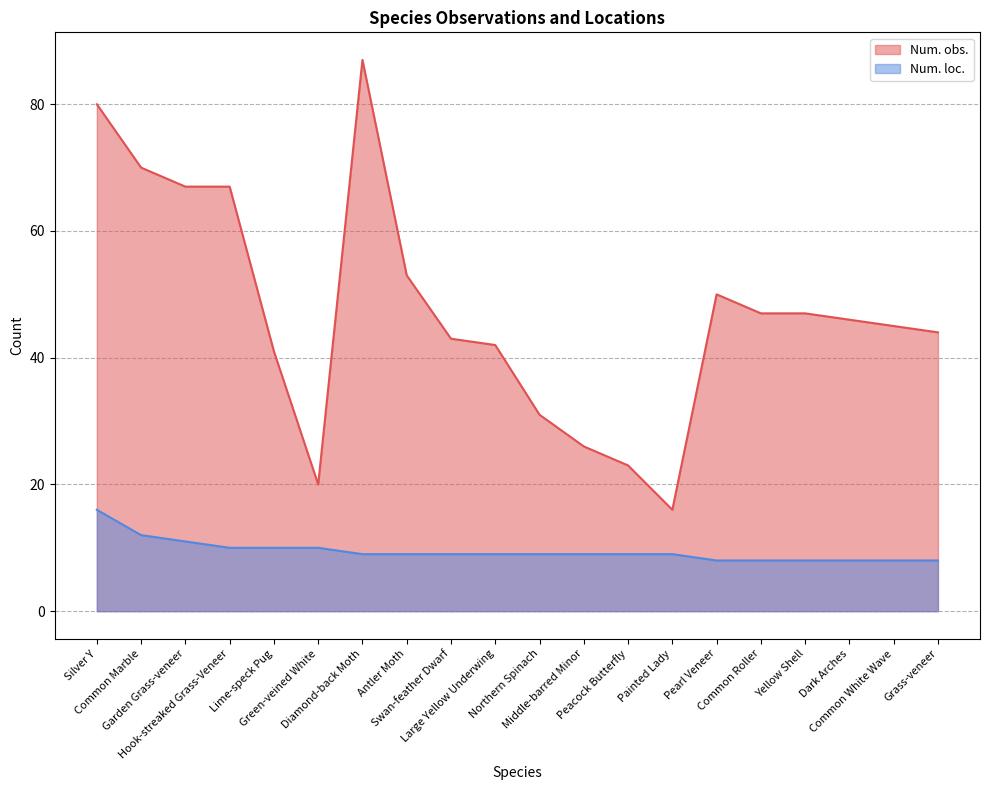

At how many categories does at least one series exceed 49?

7